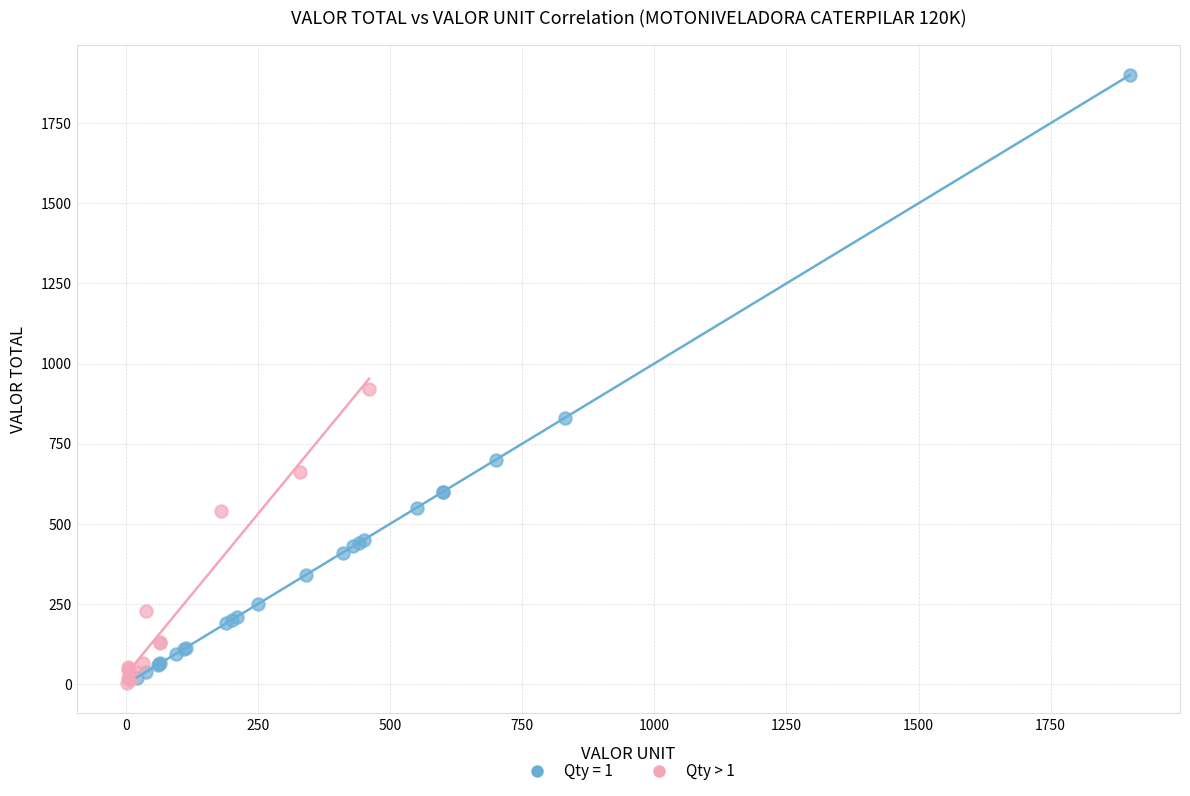

Which series reaches the maximum Y coordinate?

Qty = 1